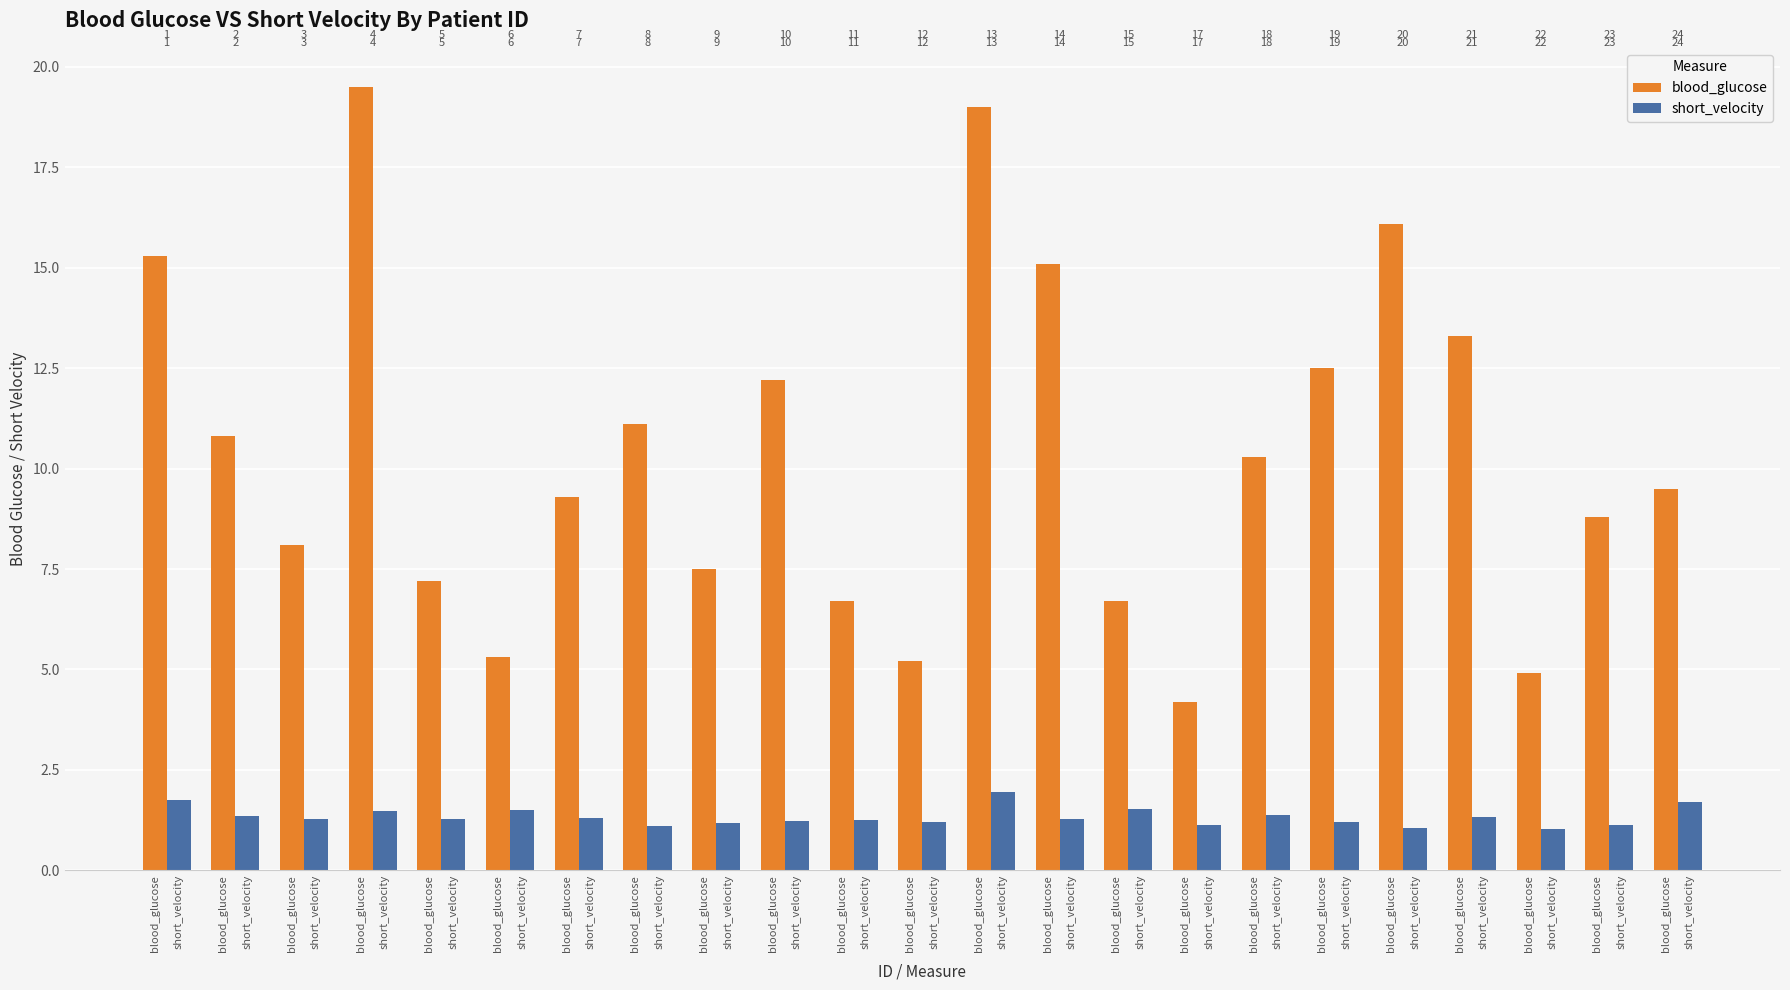

How many groups of bars are there?

23